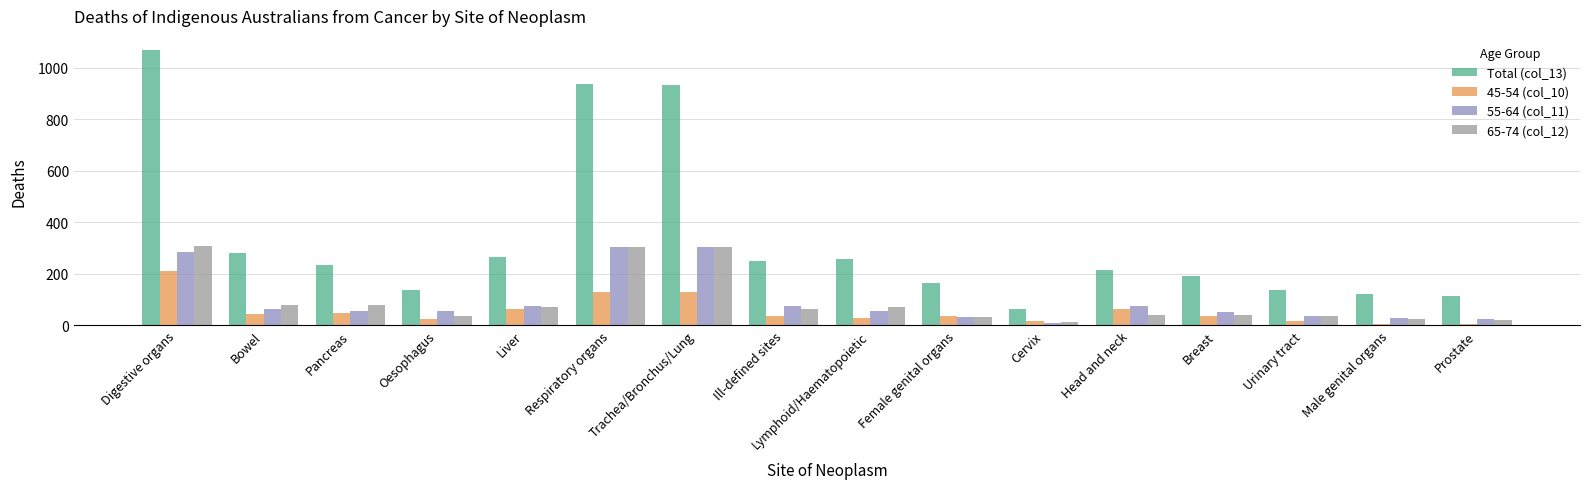

At which category is the sum across all series the highest?

Digestive organs